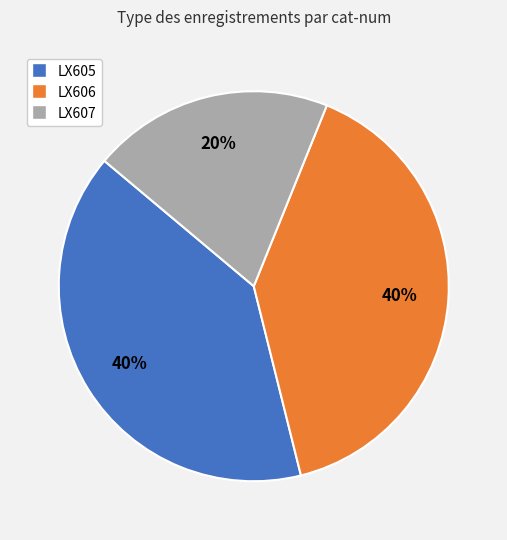

Is LX607 the majority of the pie?

No